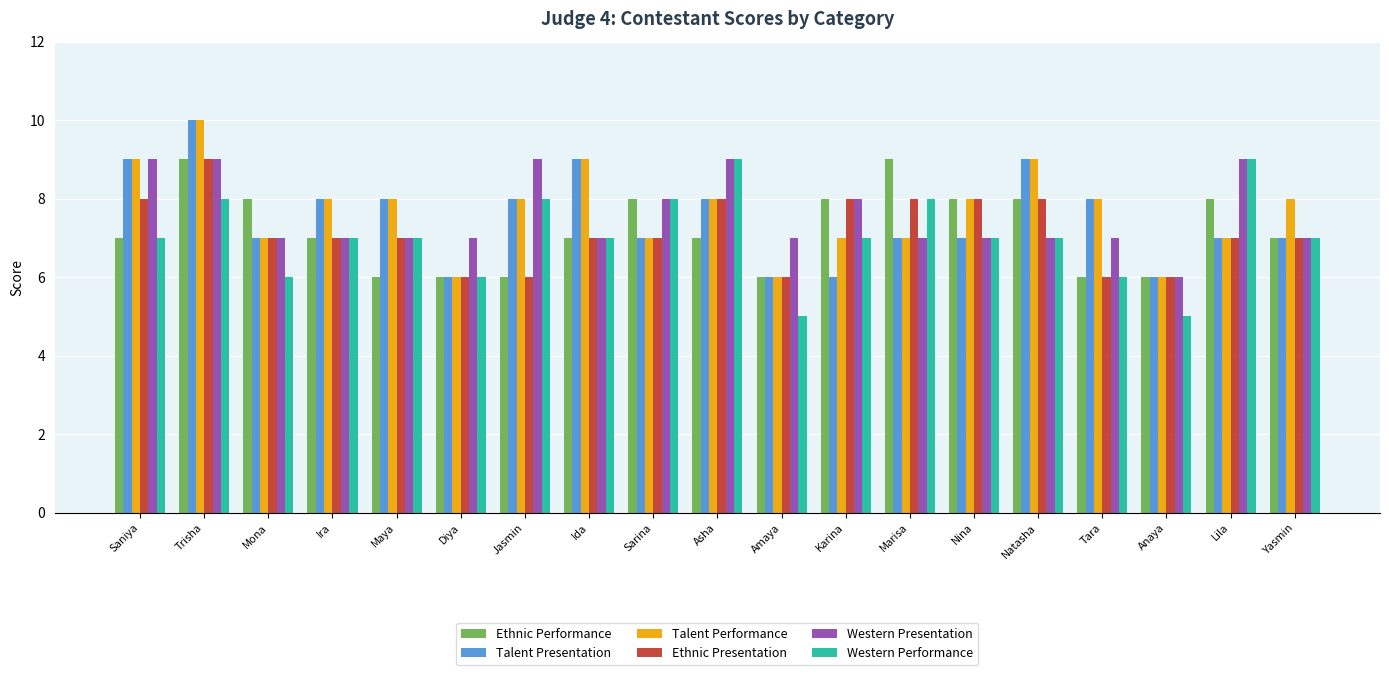

At which category is the sum across all series the highest?

Trisha